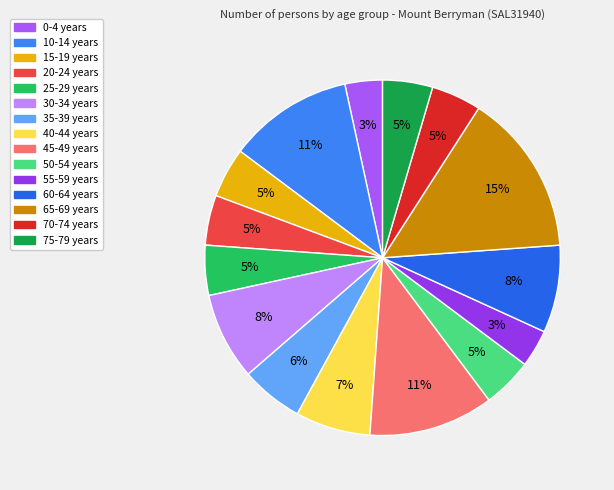

Count the number of slices in the pie.

15